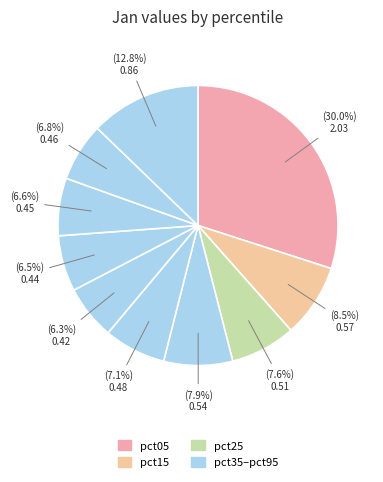

Which slice is the smallest?

pct55